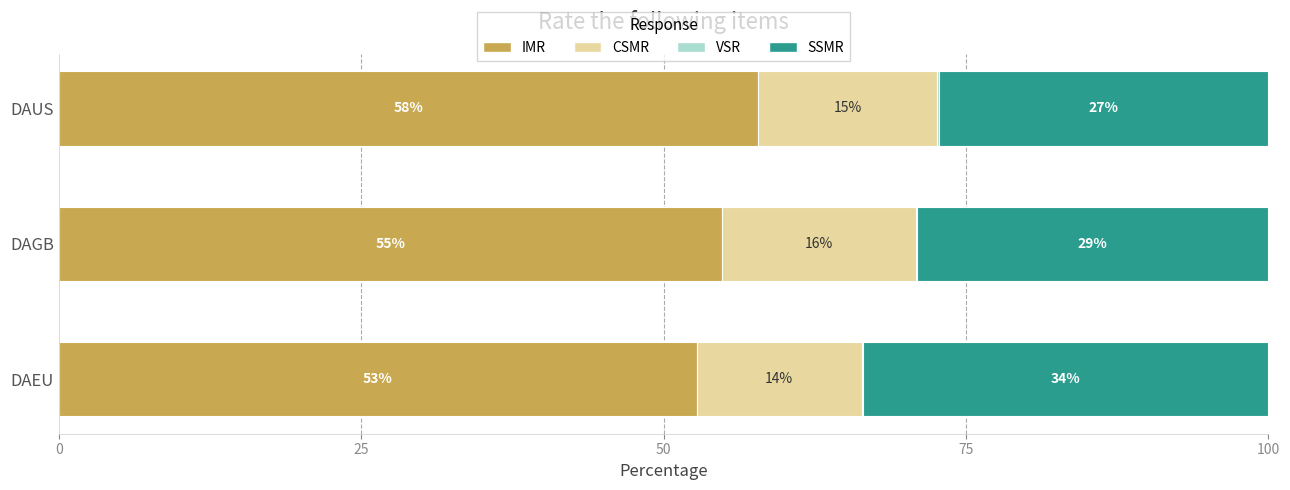

Count the number of data series in this chart.

4